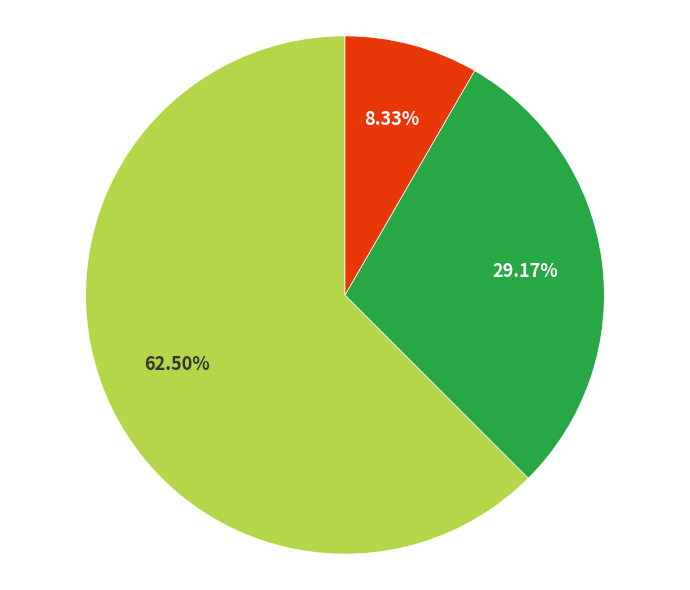

Does any single category account for the majority?

Yes